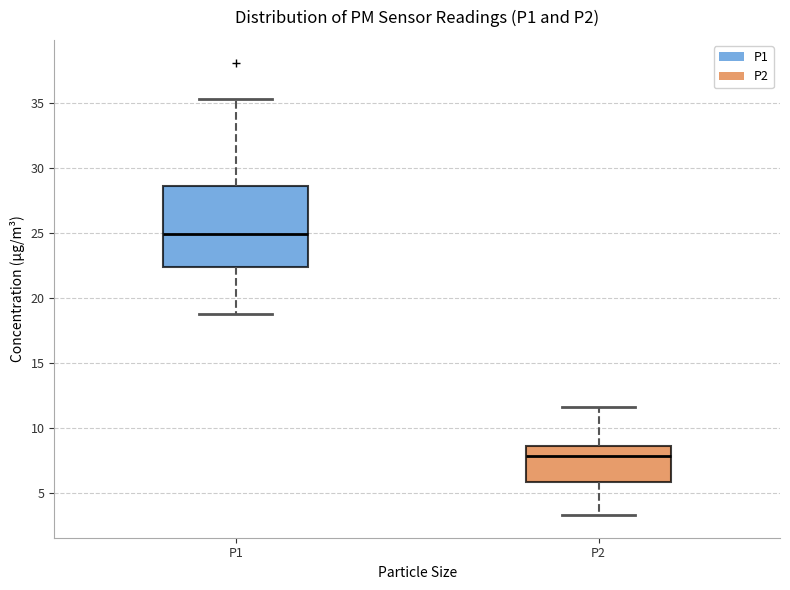

Comparing the boxes themselves (not the whiskers), which one is the tallest?

P1